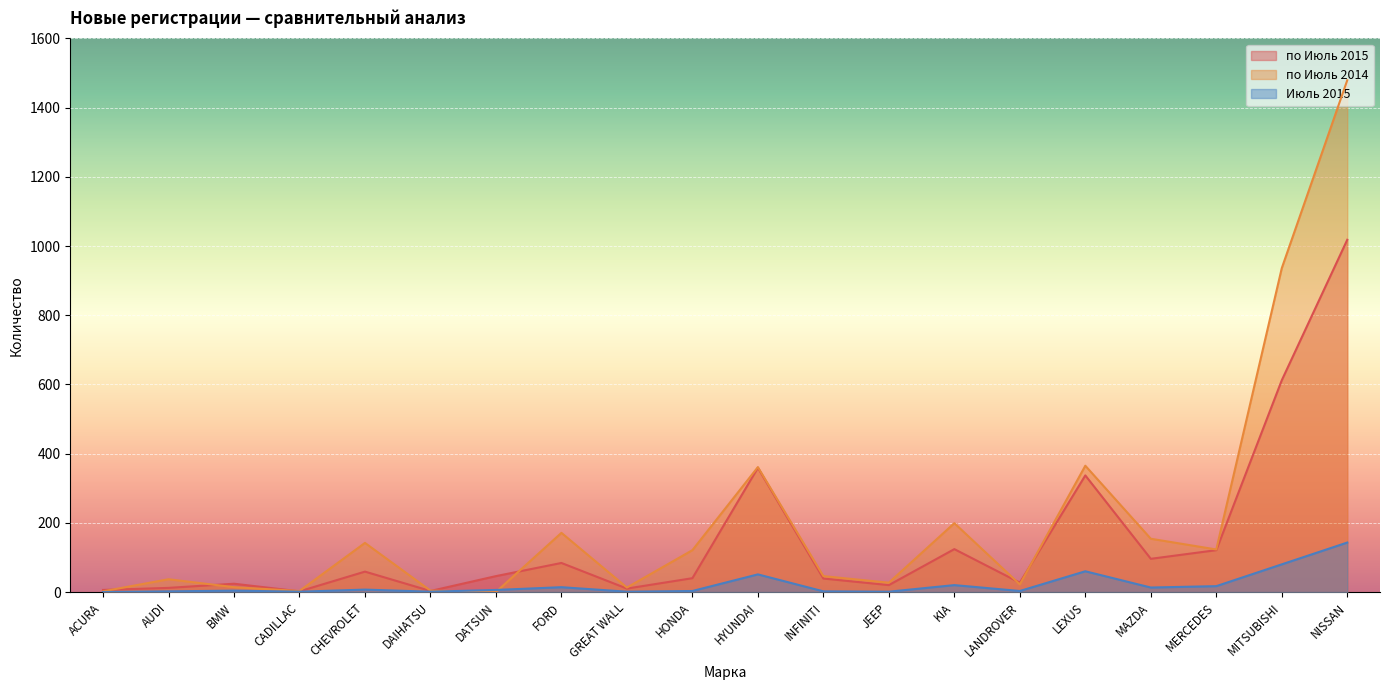

How many lines are shown in the chart?

3